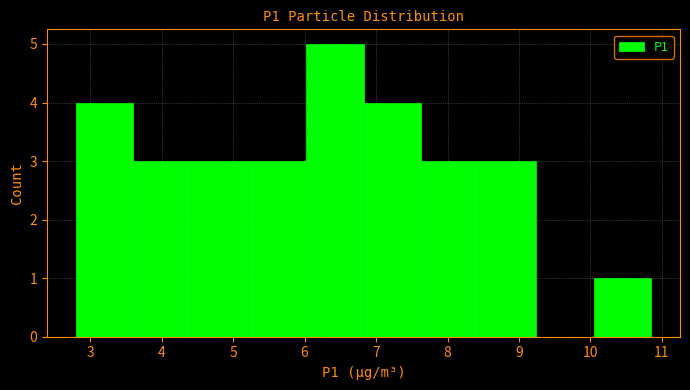

What is the height of the bar covering 7.6 to 8.4 on the x-axis? Neither the bar edges nor the heights are printed on the chart, so give them approximately, as read against the axes.

3